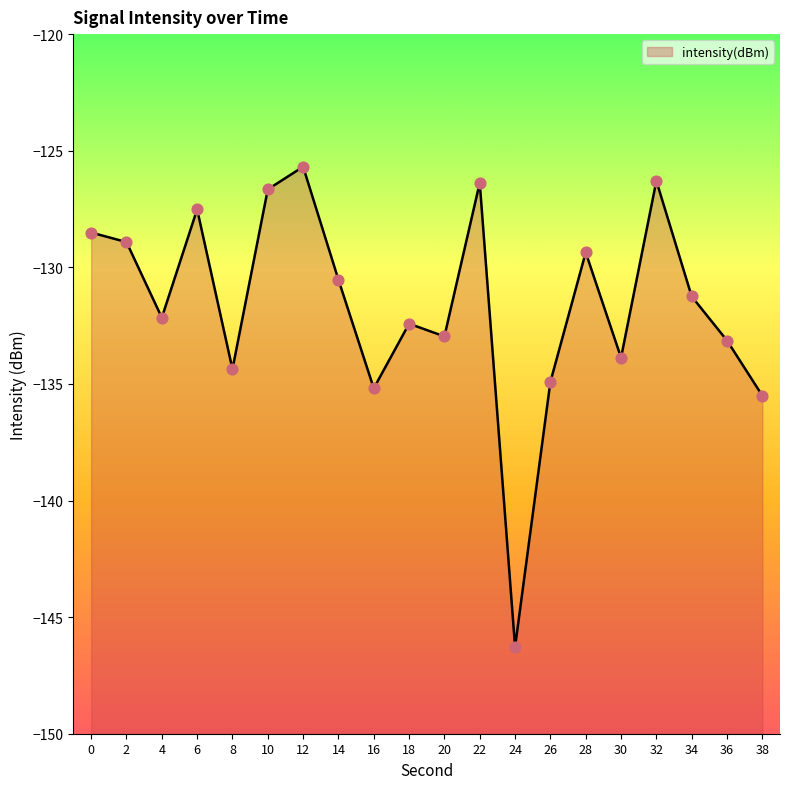

Between 16 and 12, which is larger?

12